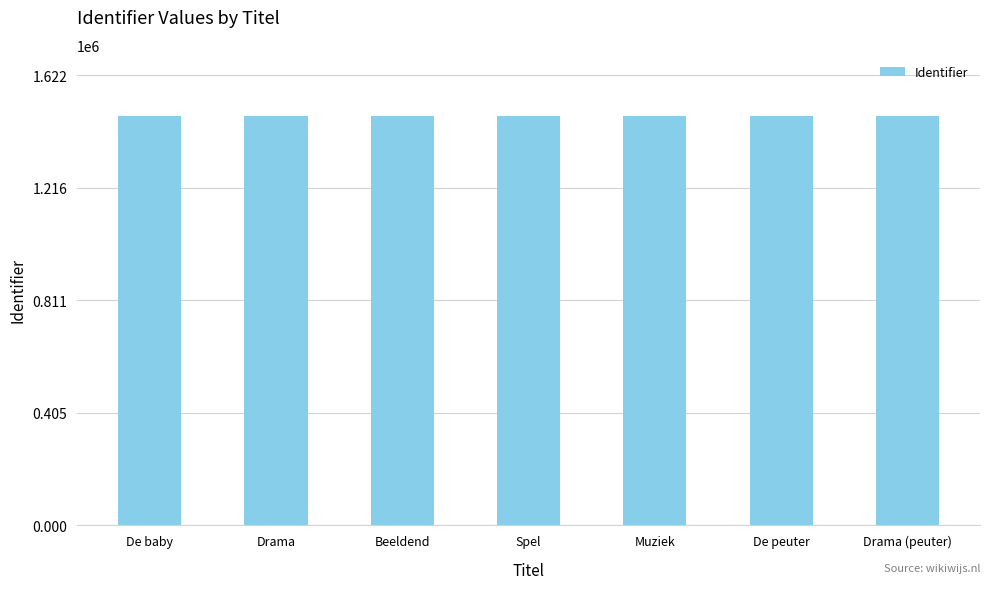

What is the maximum value shown in the chart?

1474353